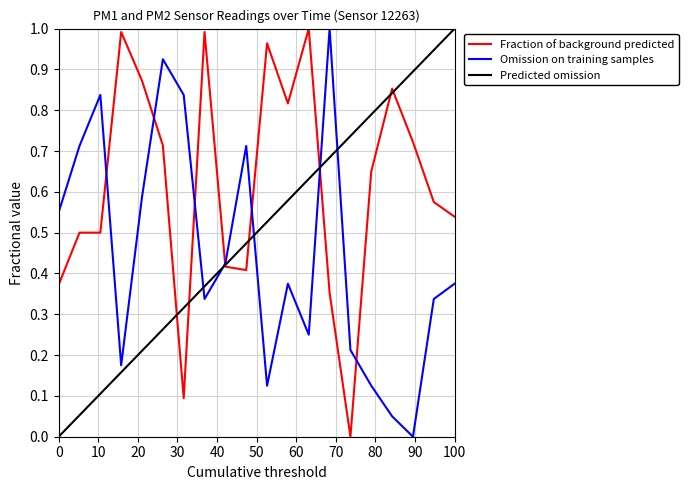

True or false: P1 has a value of 1.5 at 00:39.

False